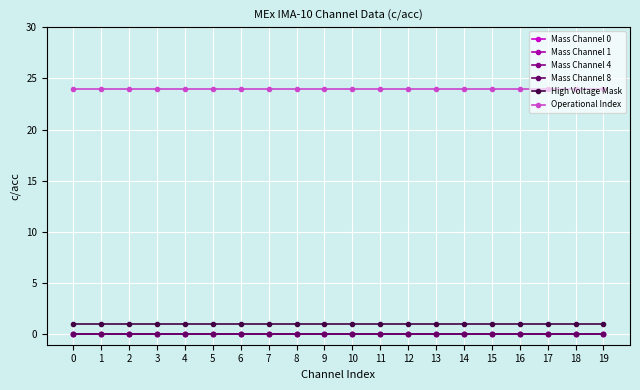

How many lines are shown in the chart?

6